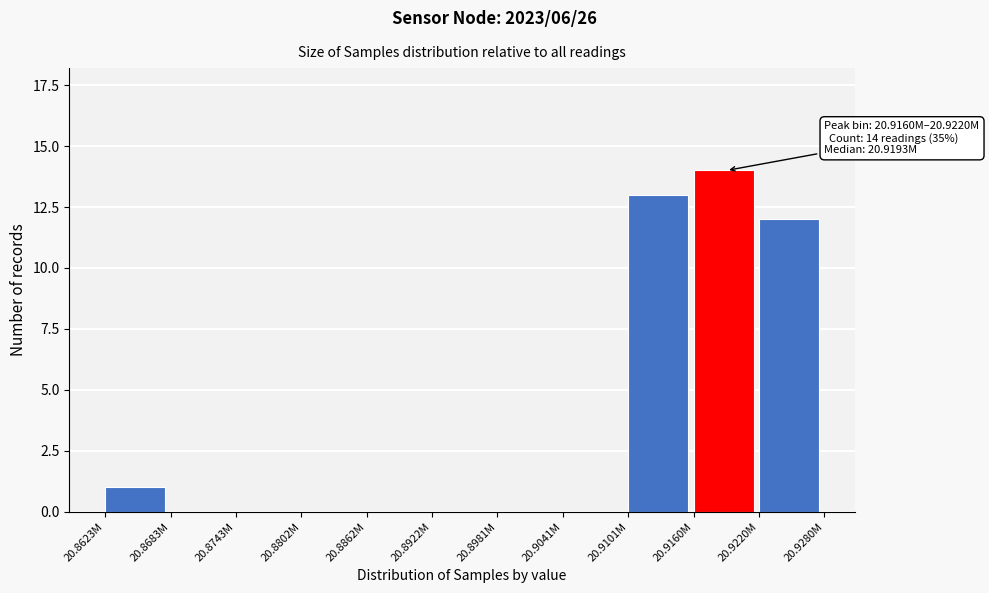

Reading right to left, what are all the values shown in this chart?

20.9220M=12	20.9160M=14	20.9101M=13	20.9041M=0	20.8981M=0	20.8922M=0	20.8862M=0	20.8802M=0	20.8743M=0	20.8683M=0	20.8623M=1